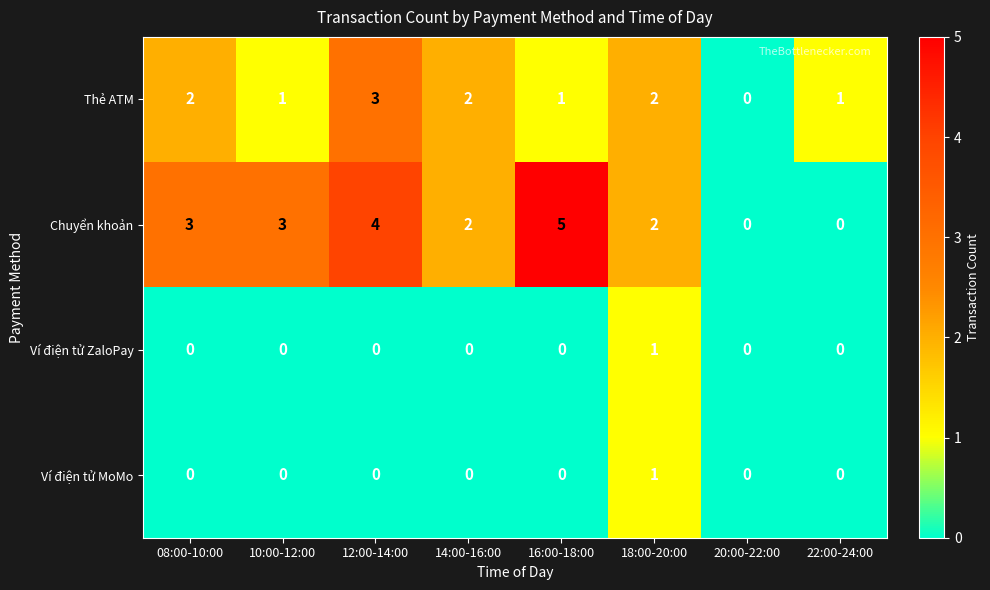

What is the total value across all series at 12:00-14:00?

7